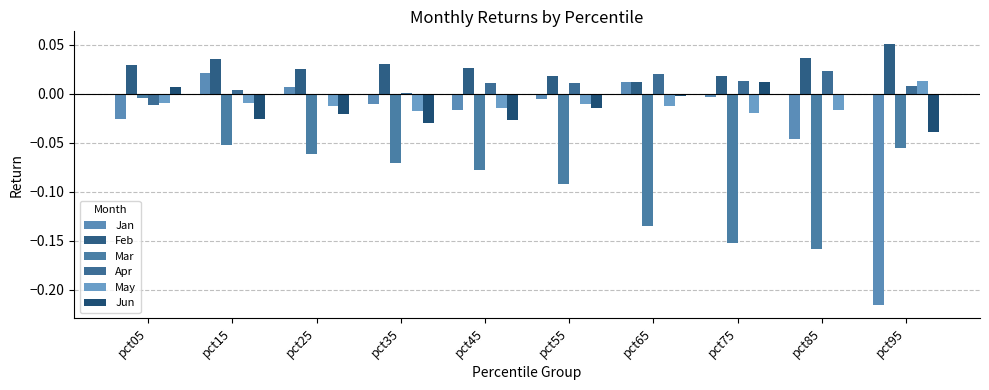

Reading left to right, transcribe all the data shown in this chart.

Jan: -0.0	0.0	0.0	-0.0	-0.0	-0.0	0.0	-0.0	-0.0	-0.2
Feb: 0.0	0.0	0.0	0.0	0.0	0.0	0.0	0.0	0.0	0.1
Mar: -0.0	-0.1	-0.1	-0.1	-0.1	-0.1	-0.1	-0.2	-0.2	-0.1
Apr: -0.0	0.0	-0.0	0.0	0.0	0.0	0.0	0.0	0.0	0.0
May: -0.0	-0.0	-0.0	-0.0	-0.0	-0.0	-0.0	-0.0	-0.0	0.0
Jun: 0.0	-0.0	-0.0	-0.0	-0.0	-0.0	-0.0	0.0	-0.0	-0.0